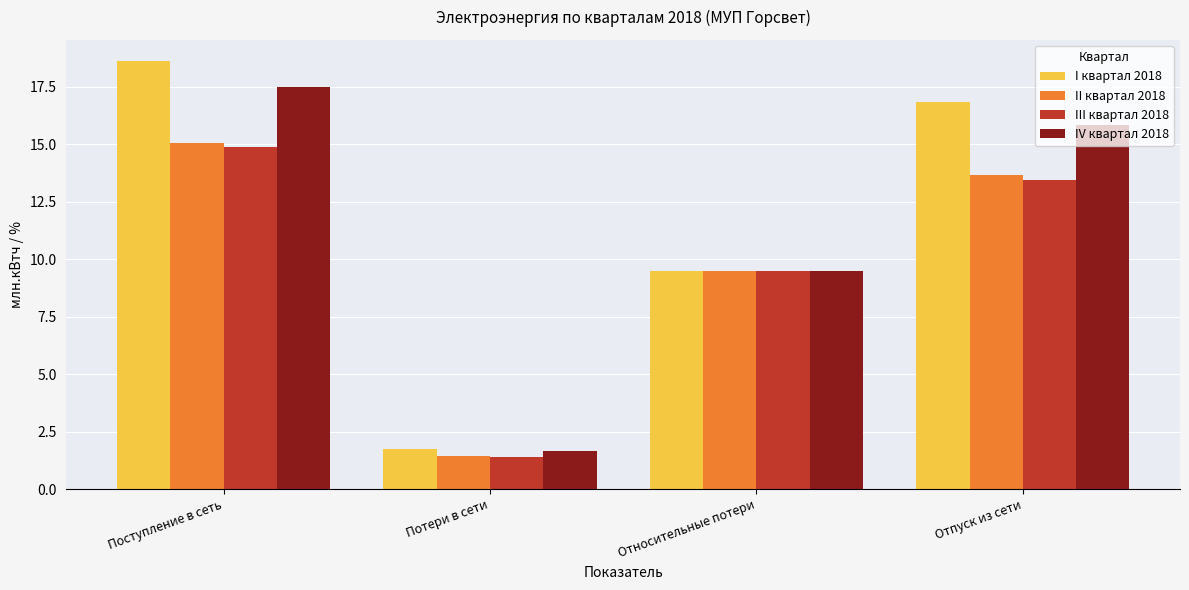

How many values in the III квартал 2018 series are below 13?

2